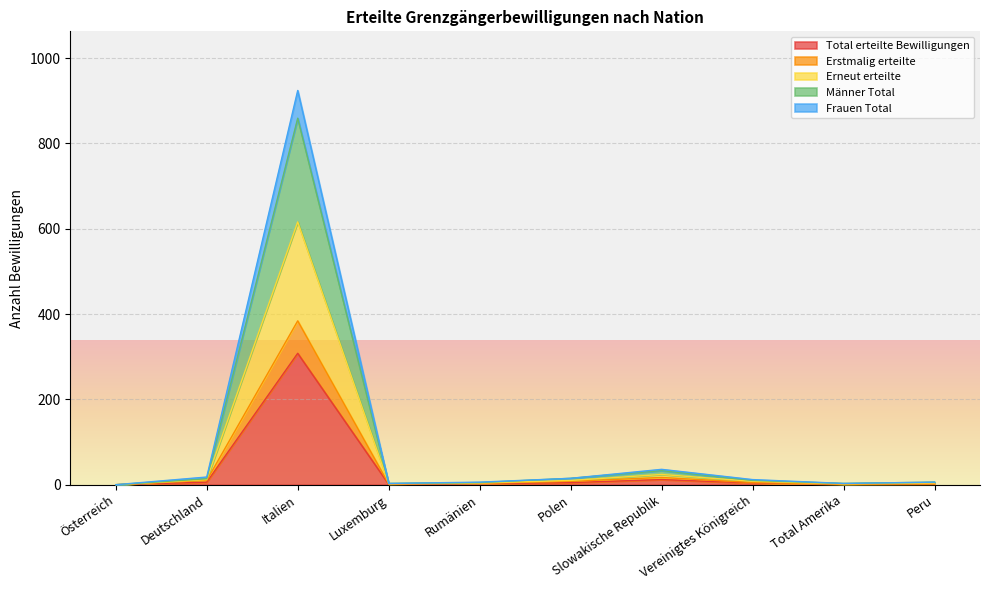

At which label does Total erteilte Bewilligungen reach its peak?

Italien